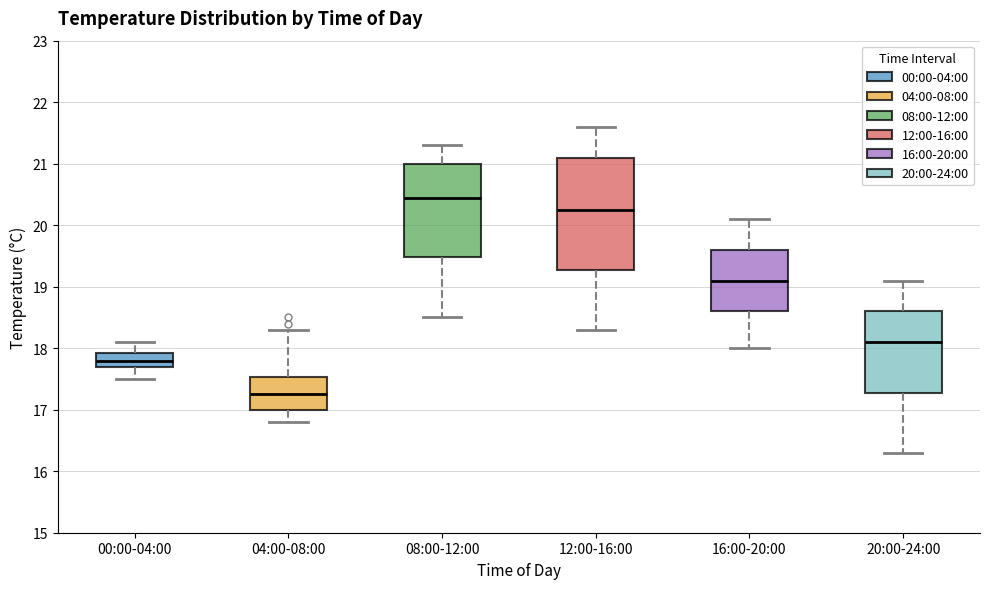

Which box has the lowest median line?

04:00-08:00